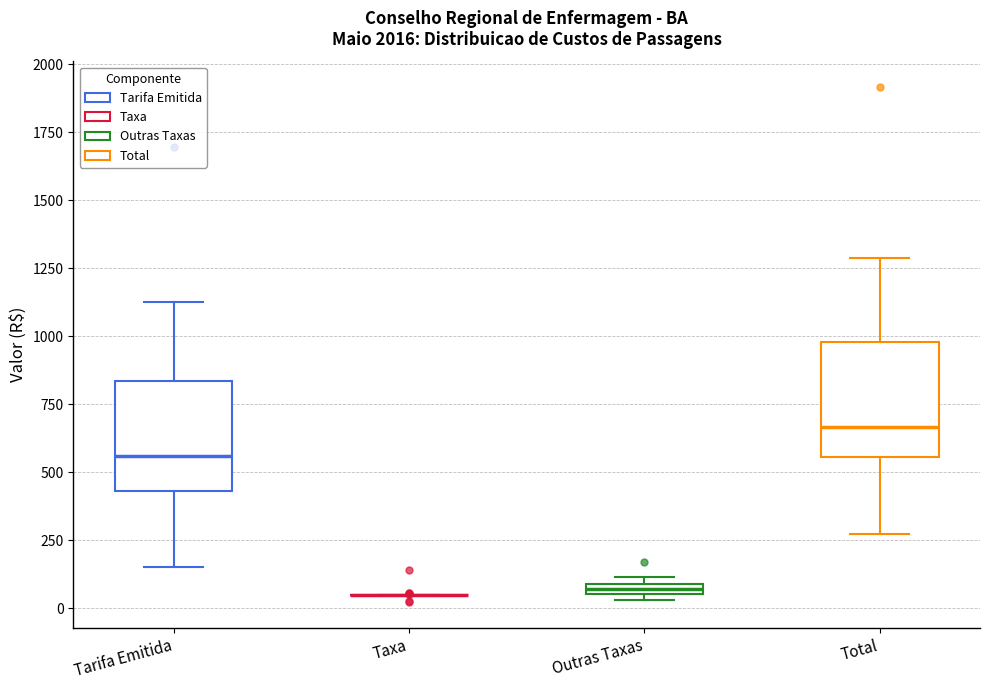

Where is the upper edge of the box for Outras Taxas on the y-axis? The values are not printed on the chart, so give them approximately, as read against the axis.

100